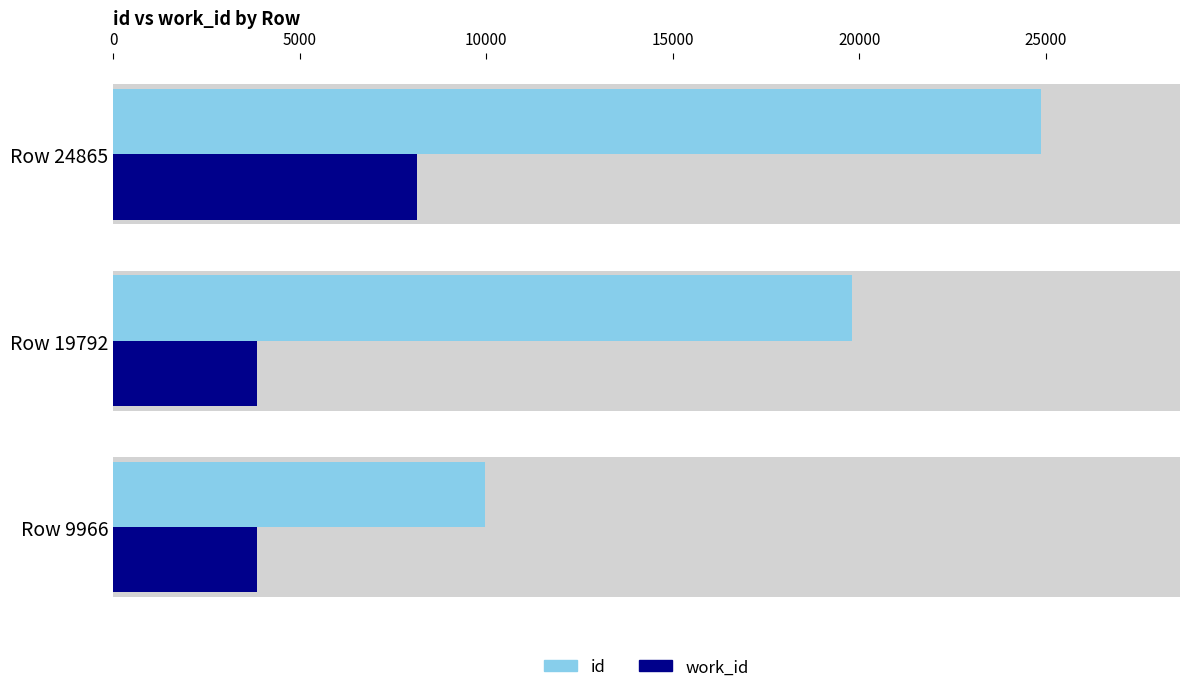

Is it true that work_id equals 12888 at Row 24865?

False